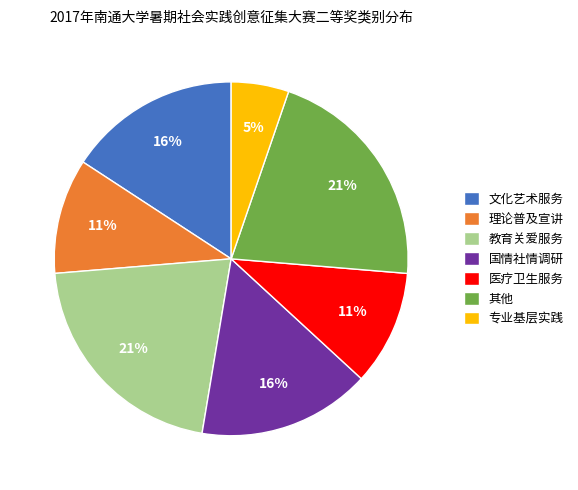

What is the smallest slice in the pie chart?

专业基层实践